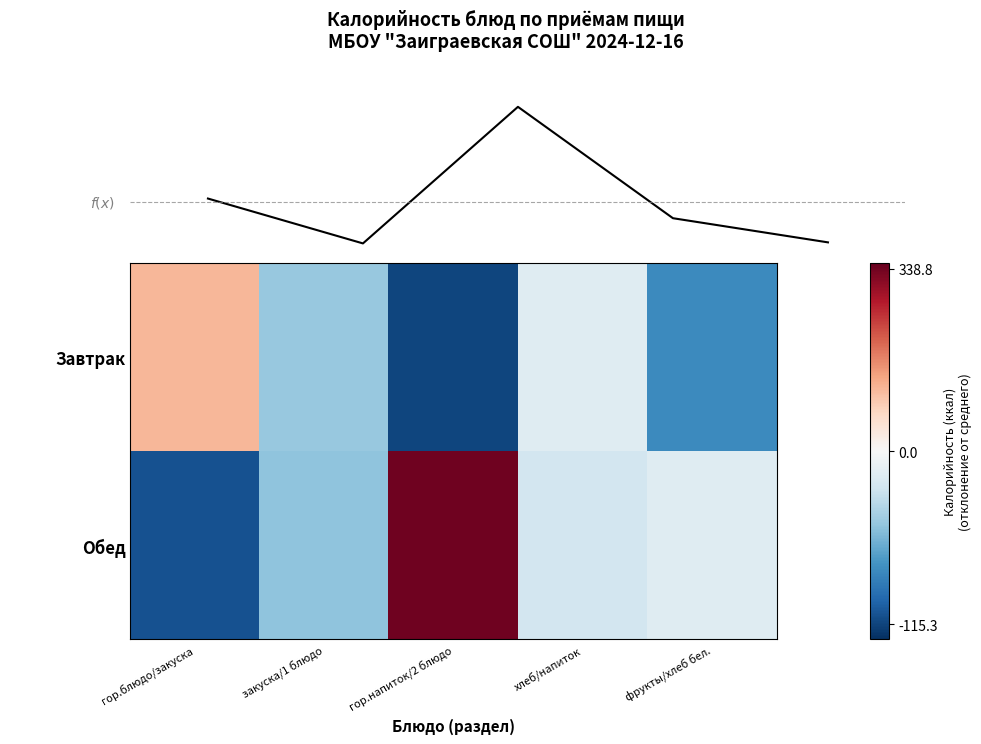

True or false: Завтрак has a value of -114.0 at фрукты/хлеб бел..

False